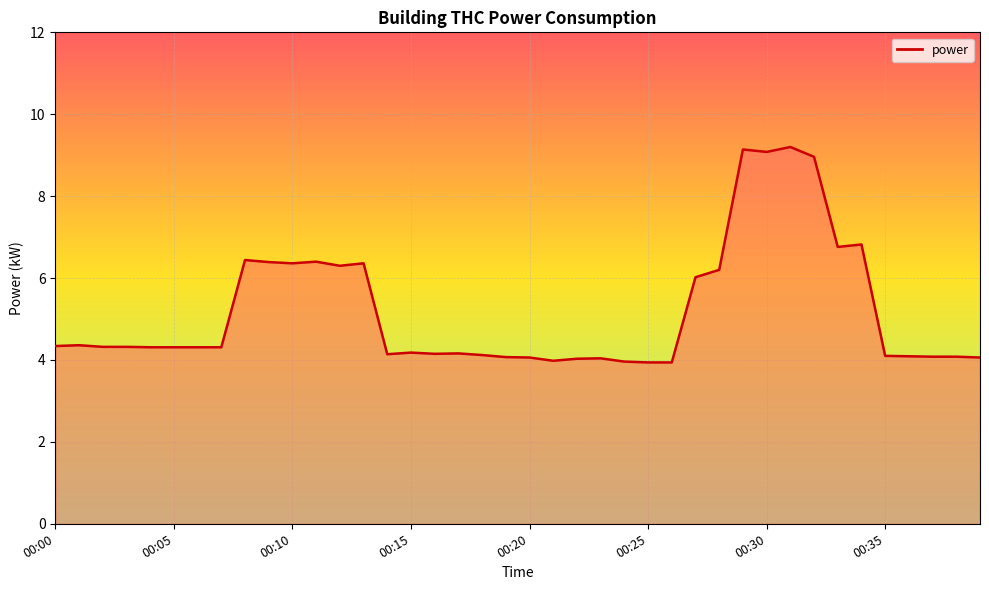

What is the maximum value shown in the chart?

9.2